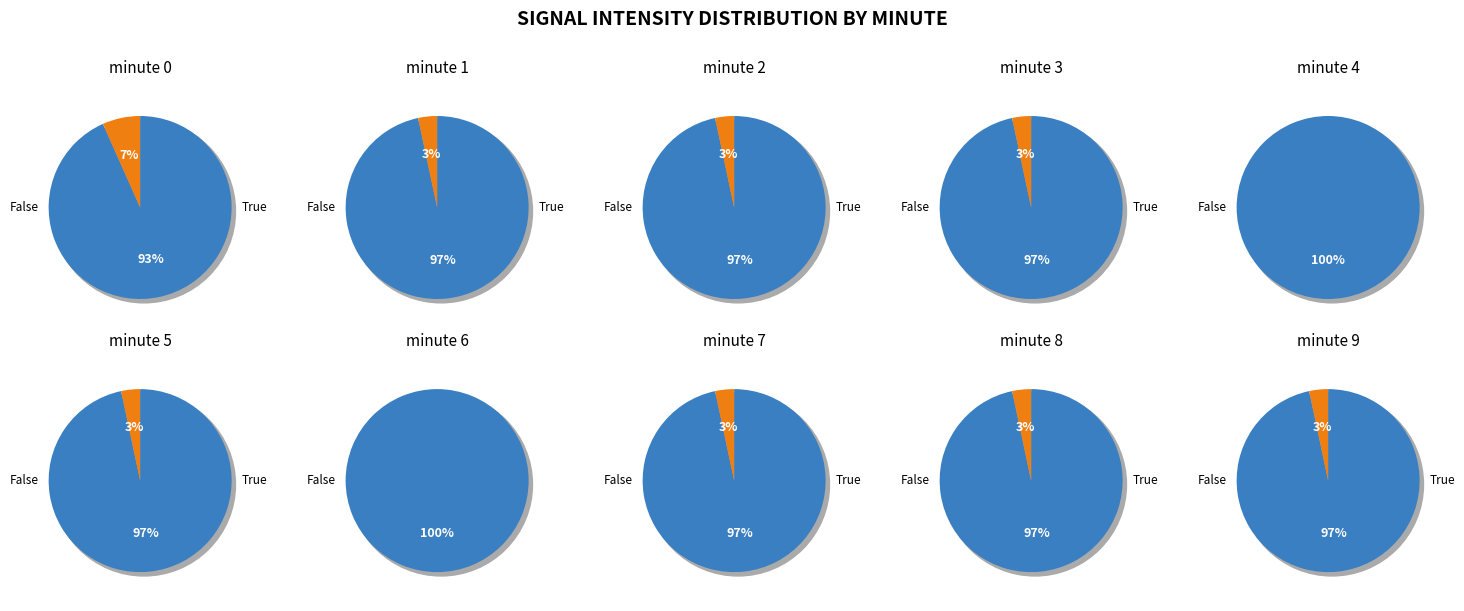

Which slice is the smallest?

4